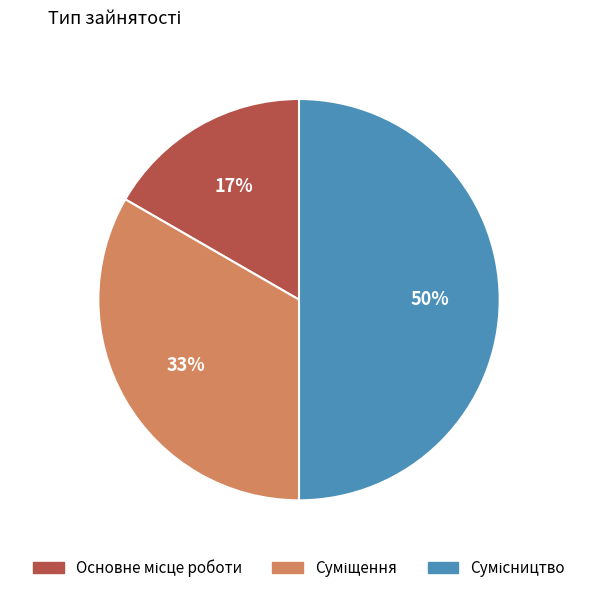

To the nearest percent, what is the difference between the largest and smallest slice percentages?

33%